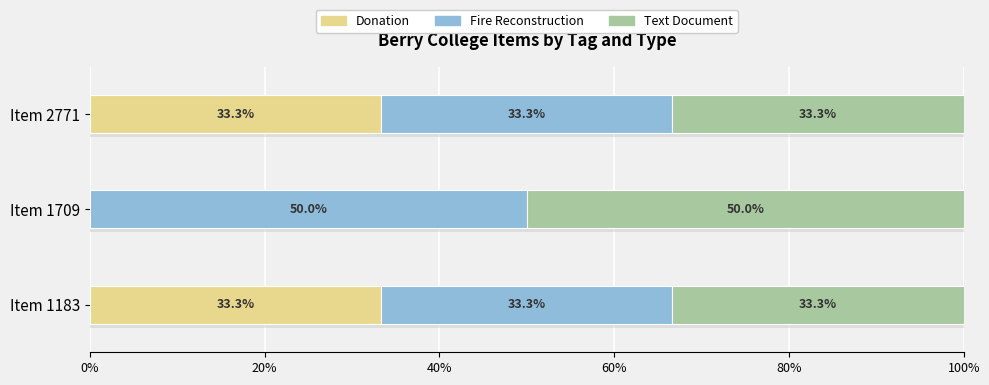

The value of Donation at Item 1183 is 9.2. True or false?

False